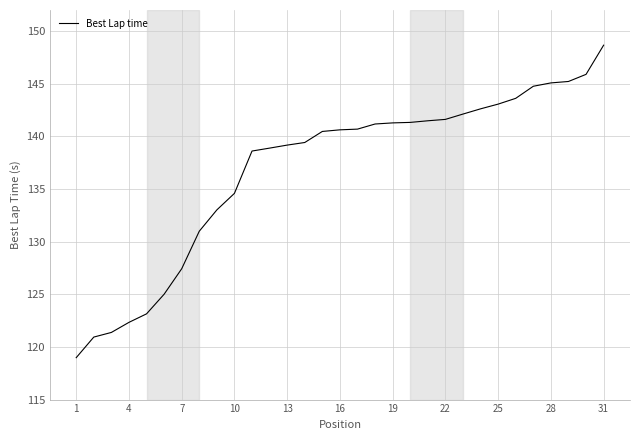

Does the chart display data point markers on the line(s)?

No